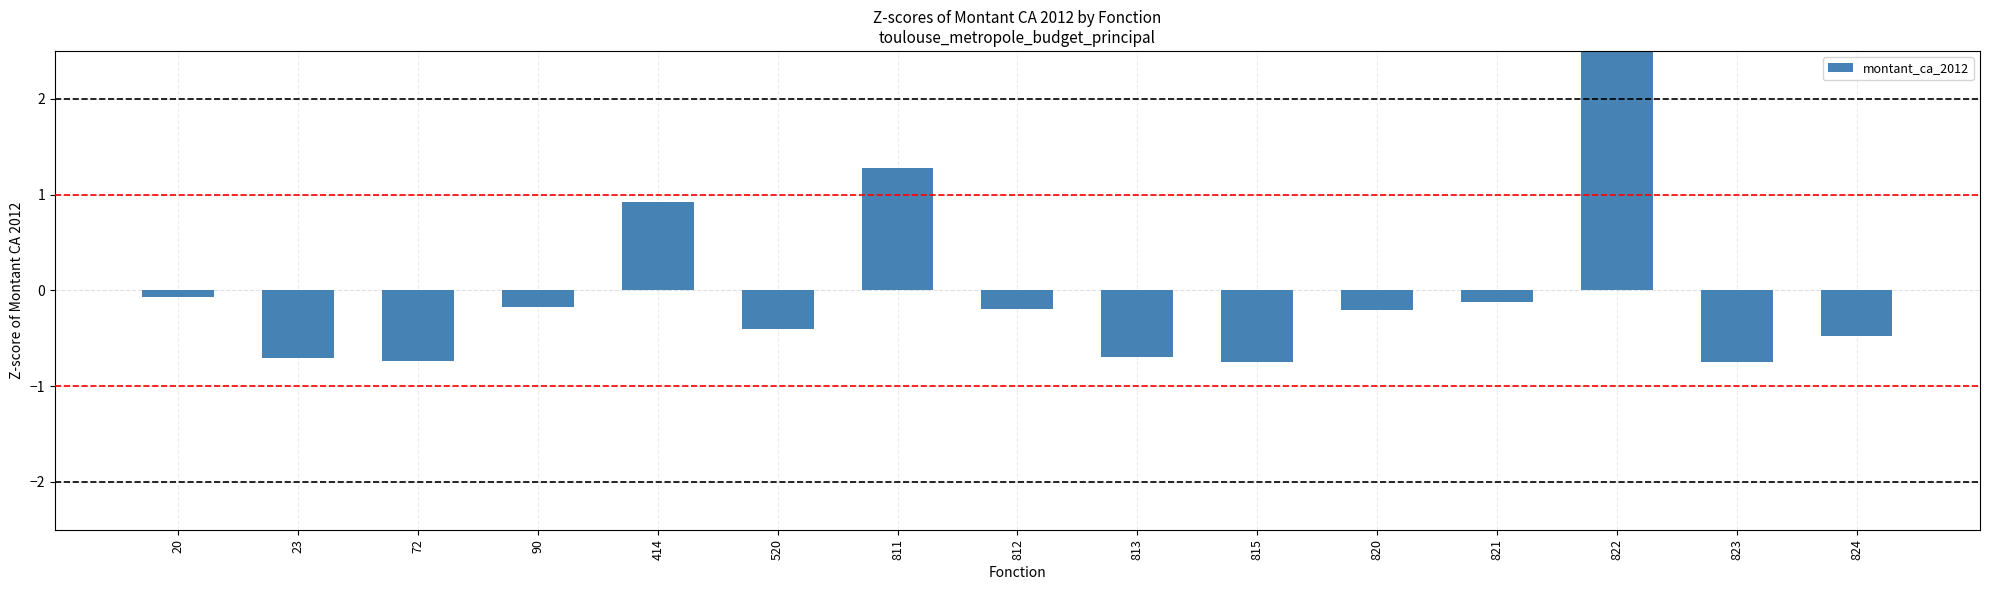

How many distinct data groups are displayed?

1